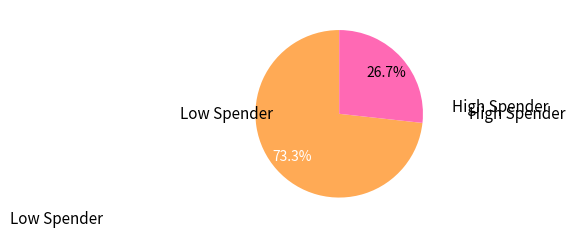

Is there any slice that represents more than half of the pie?

Yes